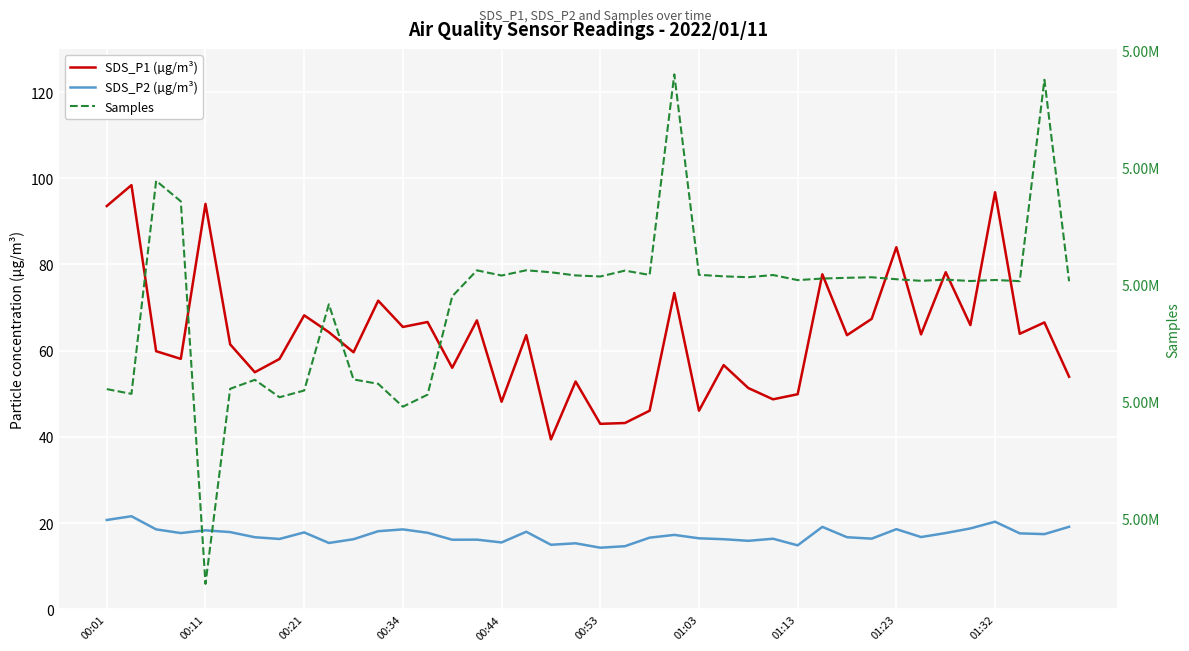

Is this an area chart (filled region under the line)?

No